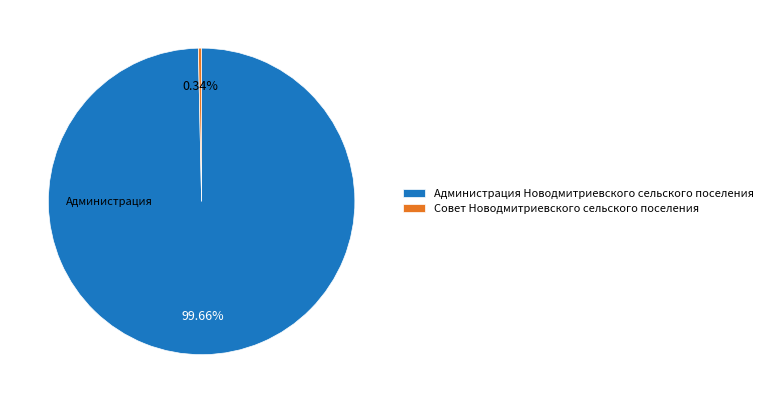

Count the number of slices in the pie.

2